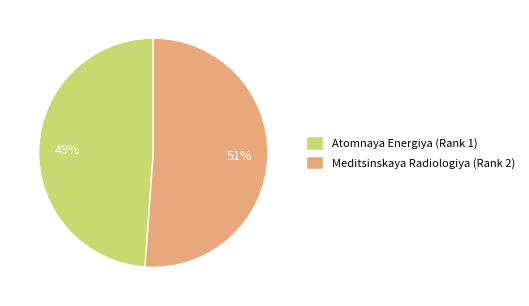

Is it true that Meditsinskaya Radiologiya (Rank 2) is 36% of the pie?

False